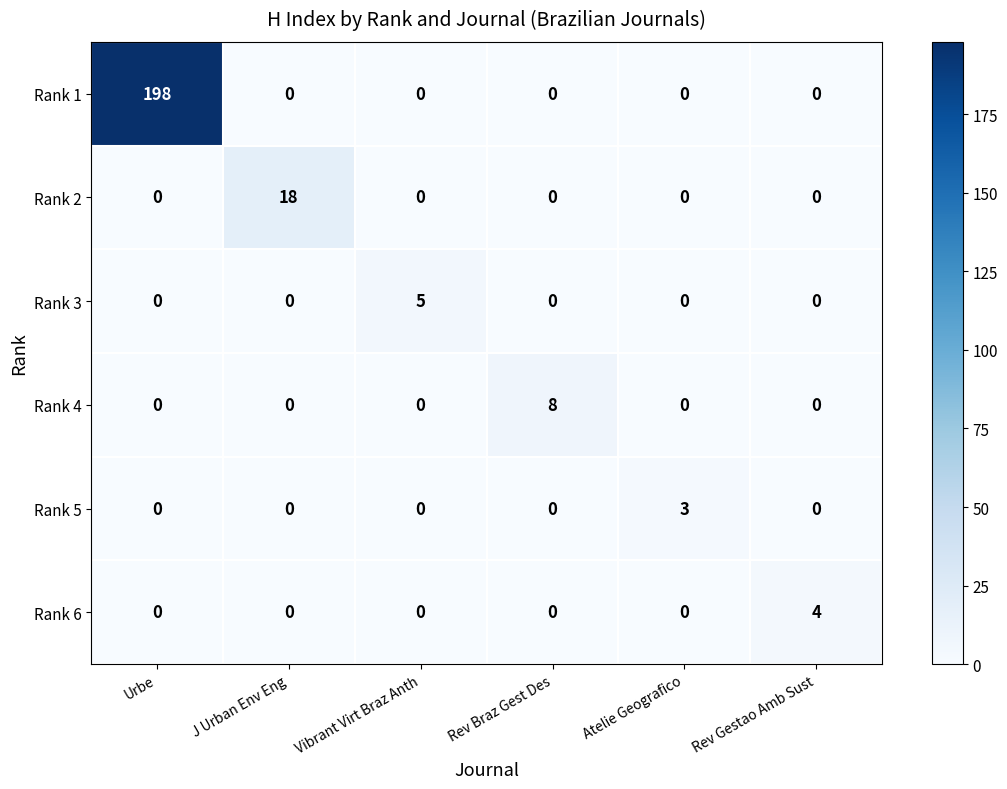

What is the difference between the highest and lowest values at Atelie Geografico?

3